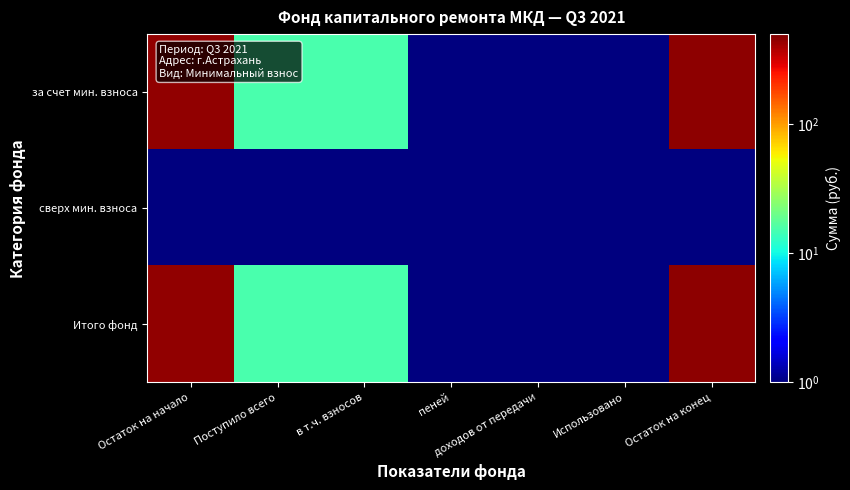

At which category is the sum across all series the highest?

Остаток на конец